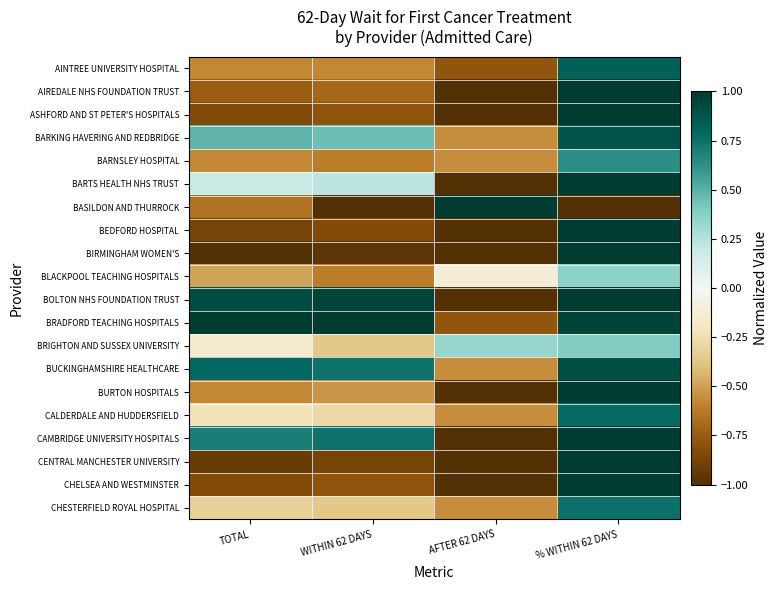

Reading left to right, transcribe all the data shown in this chart.

AINTREE UNIVERSITY HOSPITAL: TOTAL=-0.6	WITHIN 62 DAYS=-0.6	AFTER 62 DAYS=-0.8	% WITHIN 62 DAYS=0.8
AIREDALE NHS FOUNDATION TRUST: TOTAL=-0.7	WITHIN 62 DAYS=-0.7	AFTER 62 DAYS=-1.0	% WITHIN 62 DAYS=1.0
ASHFORD AND ST PETER'S HOSPITALS: TOTAL=-0.8	WITHIN 62 DAYS=-0.8	AFTER 62 DAYS=-1.0	% WITHIN 62 DAYS=1.0
BARKING HAVERING AND REDBRIDGE: TOTAL=0.5	WITHIN 62 DAYS=0.4	AFTER 62 DAYS=-0.6	% WITHIN 62 DAYS=0.9
BARNSLEY HOSPITAL: TOTAL=-0.6	WITHIN 62 DAYS=-0.6	AFTER 62 DAYS=-0.6	% WITHIN 62 DAYS=0.6
BARTS HEALTH NHS TRUST: TOTAL=0.2	WITHIN 62 DAYS=0.2	AFTER 62 DAYS=-1.0	% WITHIN 62 DAYS=1.0
BASILDON AND THURROCK: TOTAL=-0.7	WITHIN 62 DAYS=-1.0	AFTER 62 DAYS=1.0	% WITHIN 62 DAYS=-1.0
BEDFORD HOSPITAL: TOTAL=-0.9	WITHIN 62 DAYS=-0.8	AFTER 62 DAYS=-1.0	% WITHIN 62 DAYS=1.0
BIRMINGHAM WOMEN'S: TOTAL=-1.0	WITHIN 62 DAYS=-1.0	AFTER 62 DAYS=-1.0	% WITHIN 62 DAYS=1.0
BLACKPOOL TEACHING HOSPITALS: TOTAL=-0.5	WITHIN 62 DAYS=-0.6	AFTER 62 DAYS=-0.1	% WITHIN 62 DAYS=0.4
BOLTON NHS FOUNDATION TRUST: TOTAL=0.9	WITHIN 62 DAYS=1.0	AFTER 62 DAYS=-1.0	% WITHIN 62 DAYS=1.0
BRADFORD TEACHING HOSPITALS: TOTAL=1.0	WITHIN 62 DAYS=1.0	AFTER 62 DAYS=-0.8	% WITHIN 62 DAYS=1.0
BRIGHTON AND SUSSEX UNIVERSITY: TOTAL=-0.1	WITHIN 62 DAYS=-0.4	AFTER 62 DAYS=0.3	% WITHIN 62 DAYS=0.4
BUCKINGHAMSHIRE HEALTHCARE: TOTAL=0.8	WITHIN 62 DAYS=0.7	AFTER 62 DAYS=-0.6	% WITHIN 62 DAYS=0.9
BURTON HOSPITALS: TOTAL=-0.6	WITHIN 62 DAYS=-0.5	AFTER 62 DAYS=-1.0	% WITHIN 62 DAYS=1.0
CALDERDALE AND HUDDERSFIELD: TOTAL=-0.2	WITHIN 62 DAYS=-0.3	AFTER 62 DAYS=-0.6	% WITHIN 62 DAYS=0.8
CAMBRIDGE UNIVERSITY HOSPITALS: TOTAL=0.7	WITHIN 62 DAYS=0.7	AFTER 62 DAYS=-1.0	% WITHIN 62 DAYS=1.0
CENTRAL MANCHESTER UNIVERSITY: TOTAL=-0.9	WITHIN 62 DAYS=-0.9	AFTER 62 DAYS=-1.0	% WITHIN 62 DAYS=1.0
CHELSEA AND WESTMINSTER: TOTAL=-0.8	WITHIN 62 DAYS=-0.8	AFTER 62 DAYS=-1.0	% WITHIN 62 DAYS=1.0
CHESTERFIELD ROYAL HOSPITAL: TOTAL=-0.3	WITHIN 62 DAYS=-0.4	AFTER 62 DAYS=-0.6	% WITHIN 62 DAYS=0.8